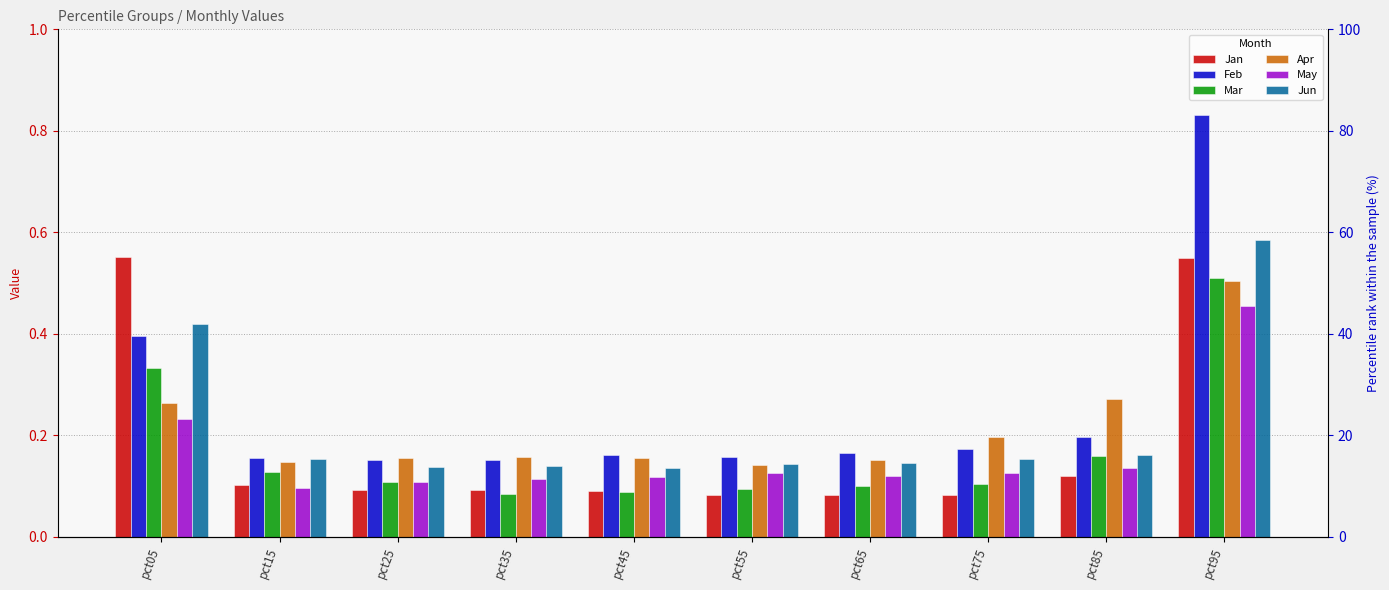

Reading left to right, list all the values displayed in this chart.

Jan: 0.6	0.1	0.1	0.1	0.1	0.1	0.1	0.1	0.1	0.5
Feb: 0.4	0.2	0.2	0.2	0.2	0.2	0.2	0.2	0.2	0.8
Mar: 0.3	0.1	0.1	0.1	0.1	0.1	0.1	0.1	0.2	0.5
Apr: 0.3	0.1	0.2	0.2	0.2	0.1	0.2	0.2	0.3	0.5
May: 0.2	0.1	0.1	0.1	0.1	0.1	0.1	0.1	0.1	0.5
Jun: 0.4	0.2	0.1	0.1	0.1	0.1	0.1	0.2	0.2	0.6